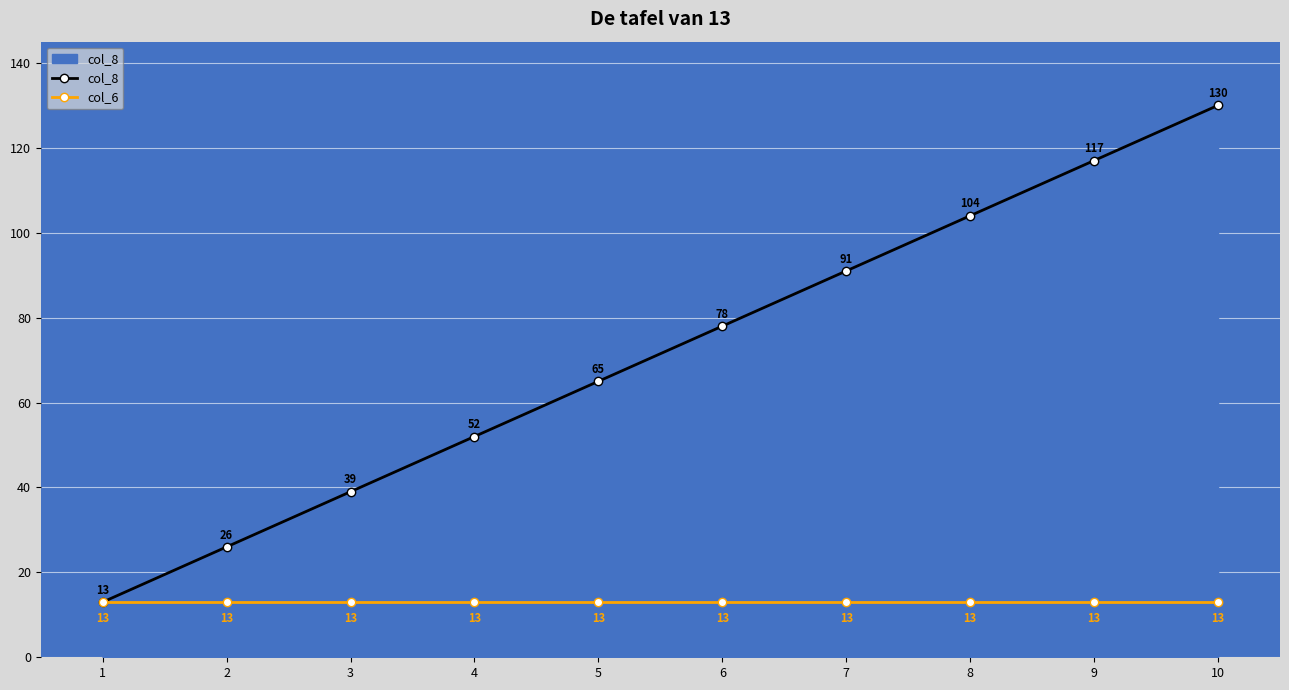

Rank the series by their average value, from highest to lowest.

col_8, col_6